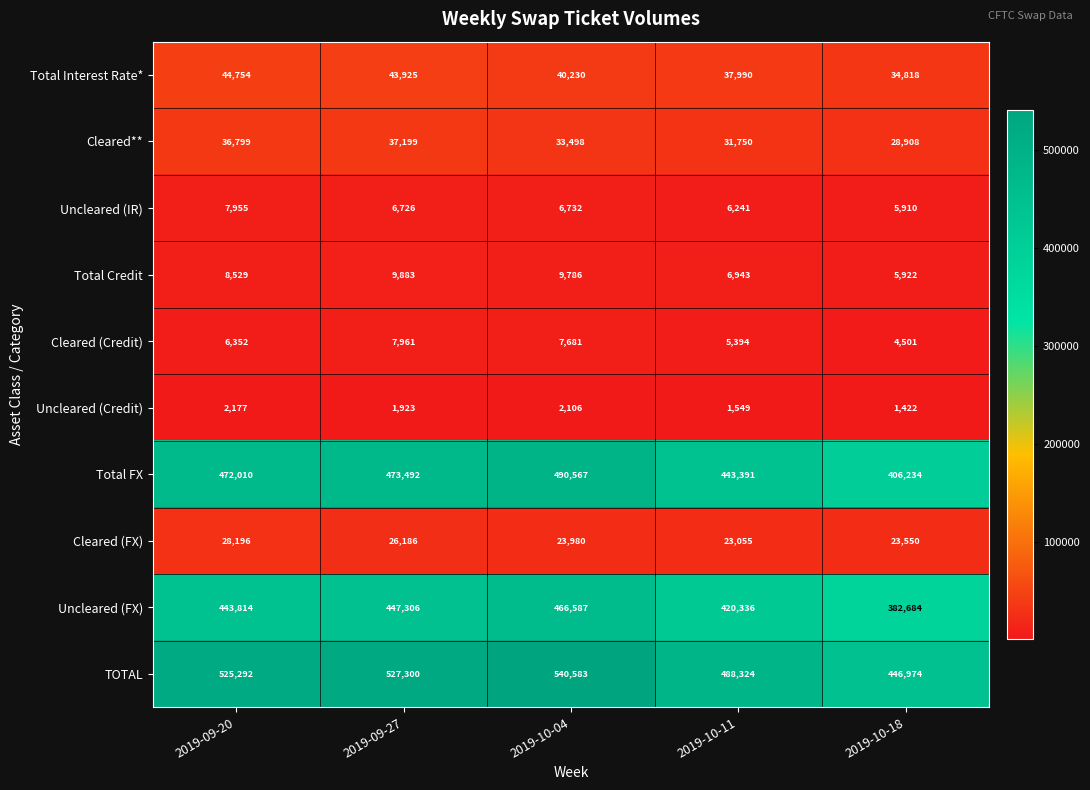

What is the difference between the Total Credit values at 2019-09-20 and 2019-10-11?

1586